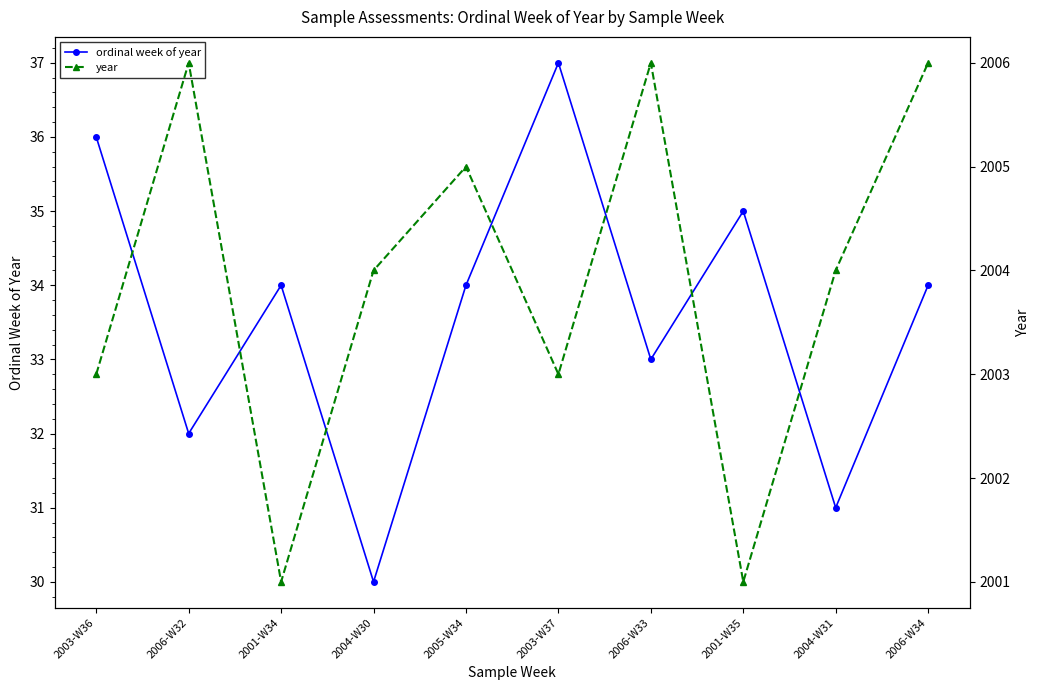

Which category has the highest value in the year series?

2006-W32